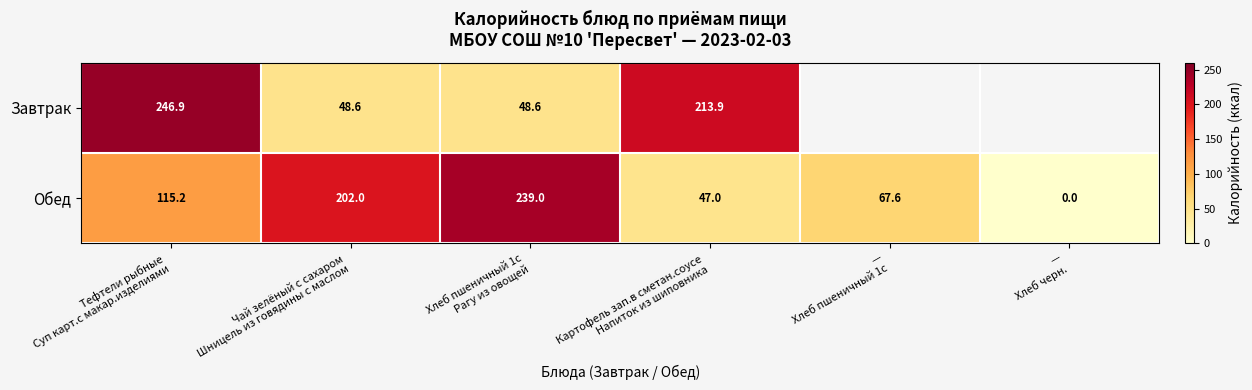

Where is Завтрак nearest to the value 147?

Картофель зап.в сметан.соусе Напиток из шиповника